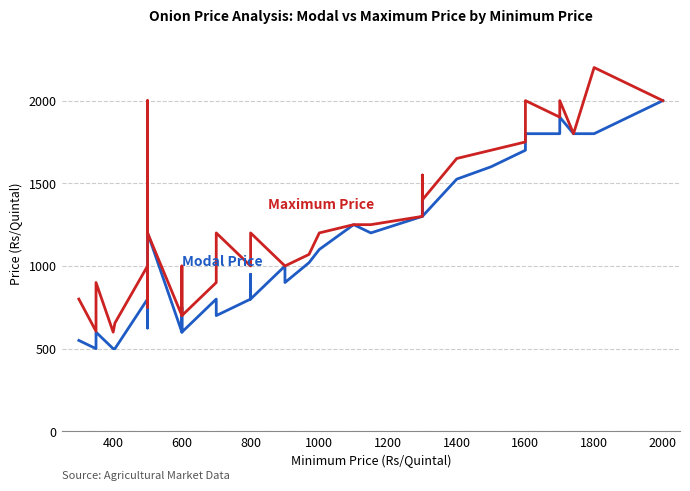

The value of Modal Price at 26 is 1786. True or false?

False